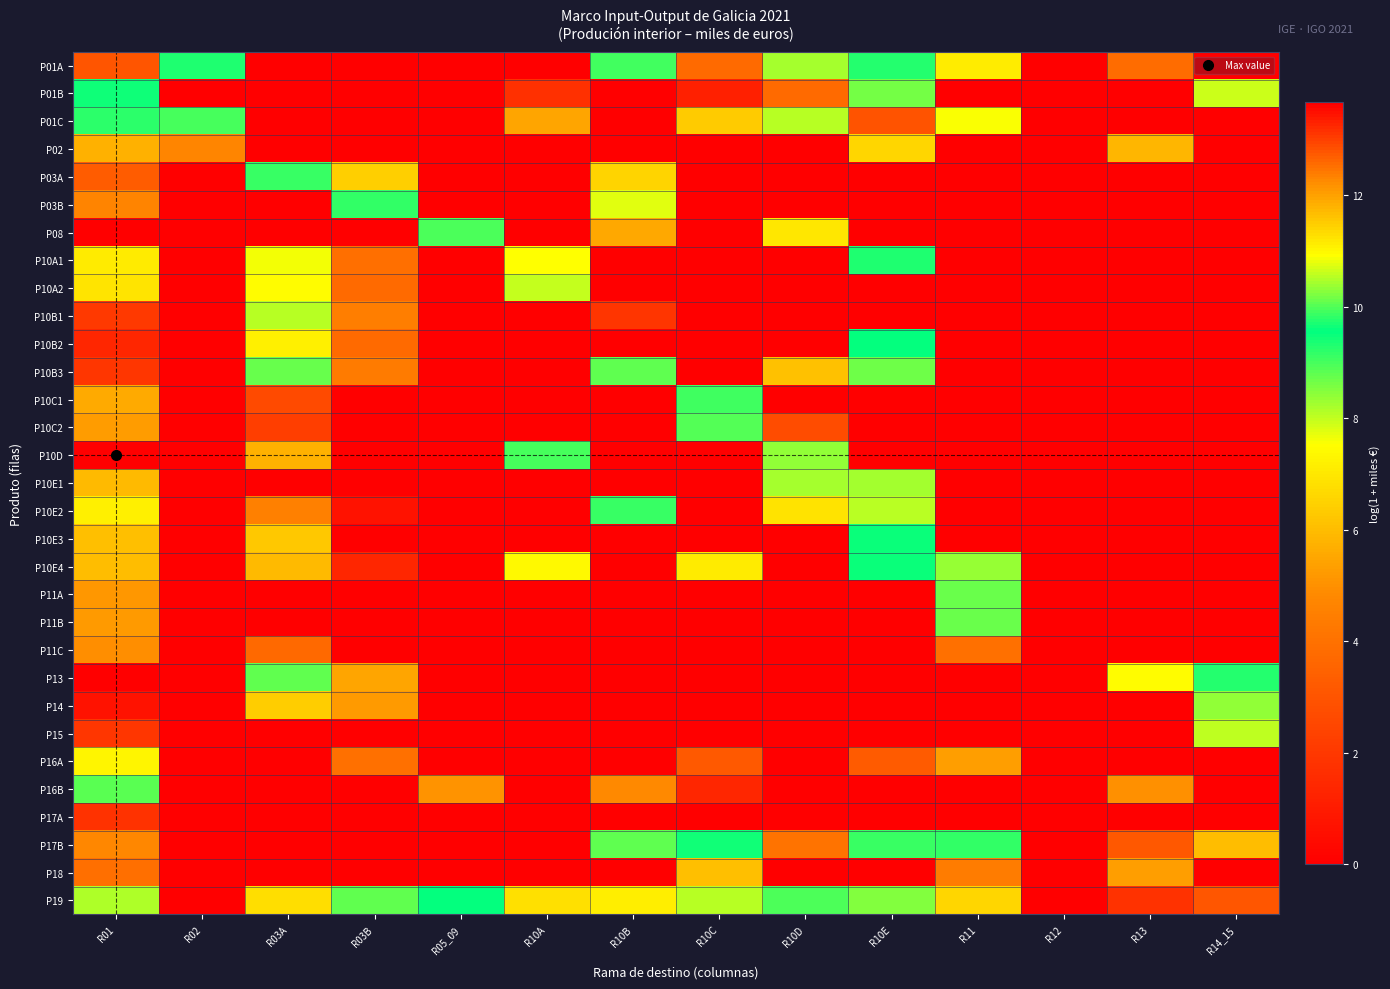

How many distinct data groups are displayed?

31